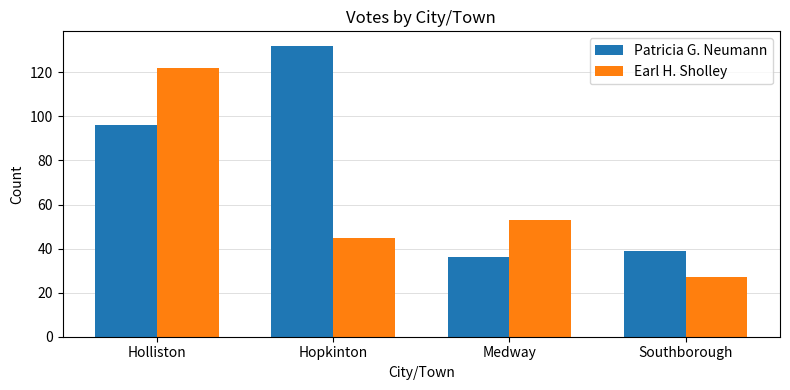

At which label is Earl H. Sholley closest to 74?

Medway